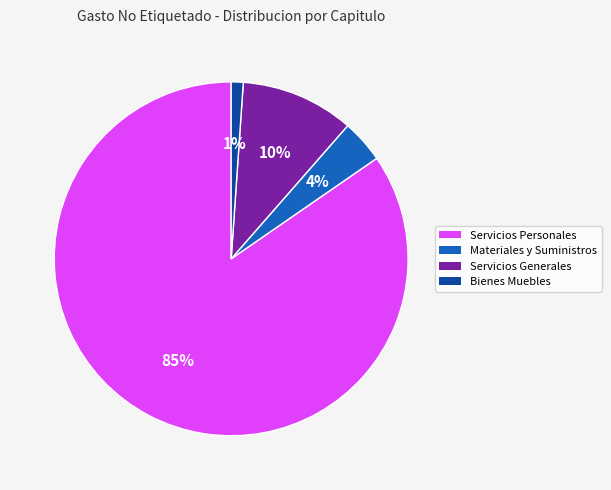

Which category has the biggest portion of the pie?

Servicios Personales